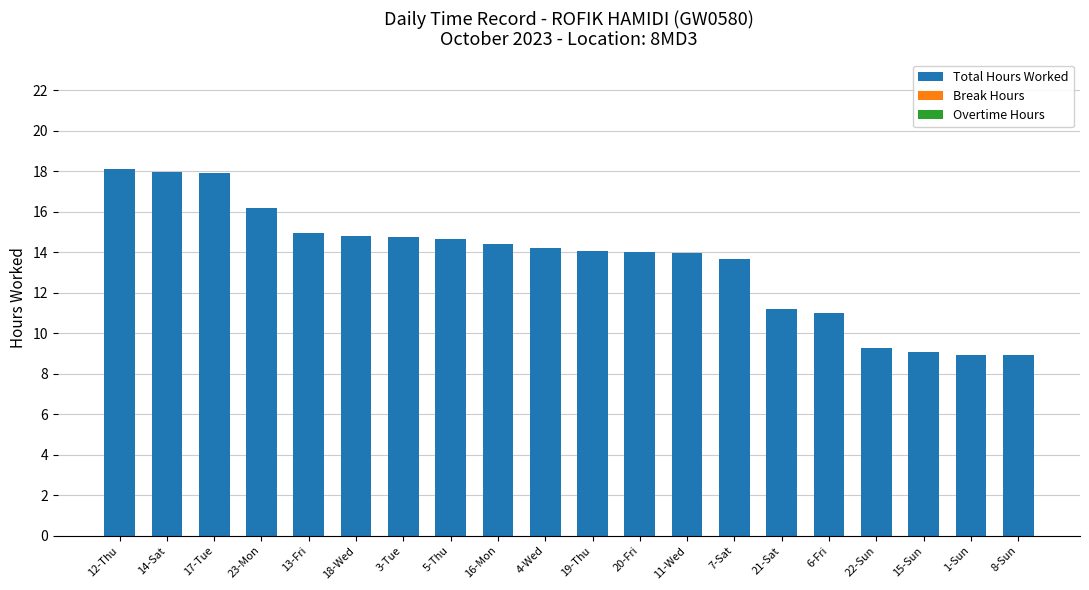

What is the label of the 7th bar from the right?

7-Sat